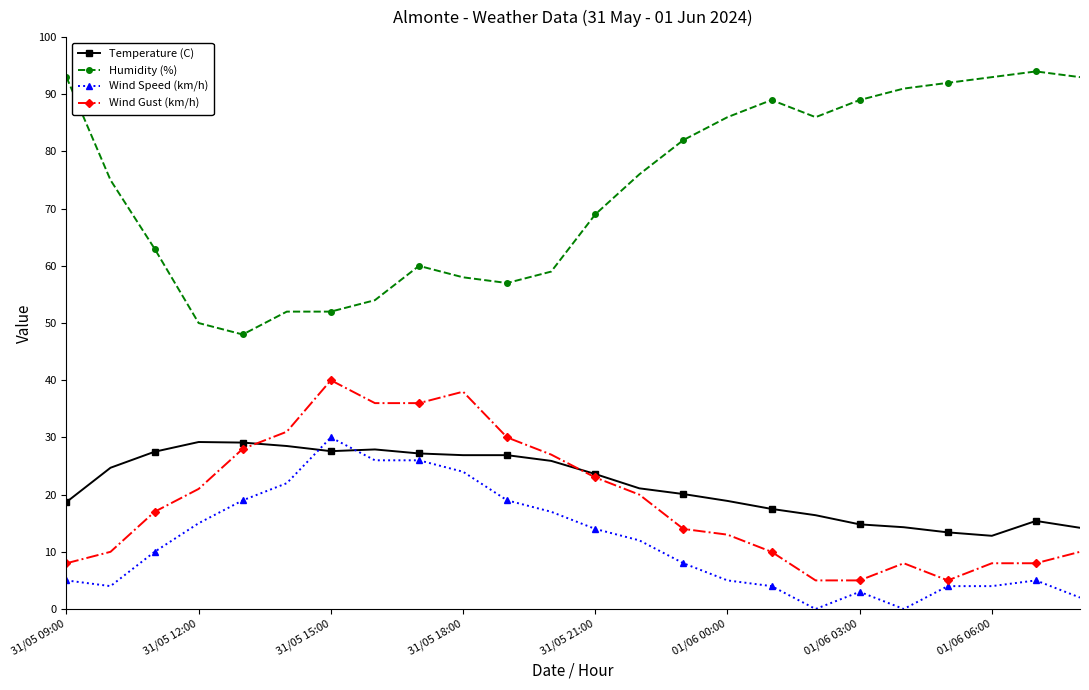

At how many categories does at least one series exceed 14?

24